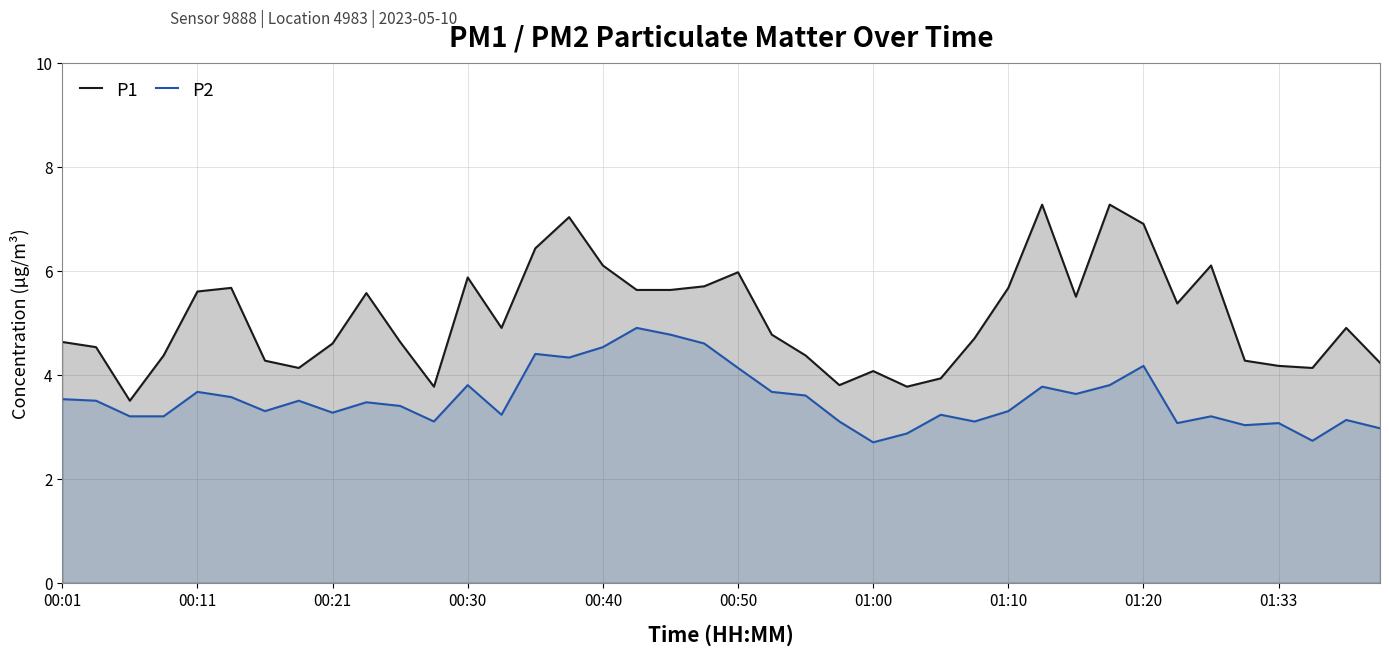

What is the difference between the highest and lowest values at 00:11?

1.9